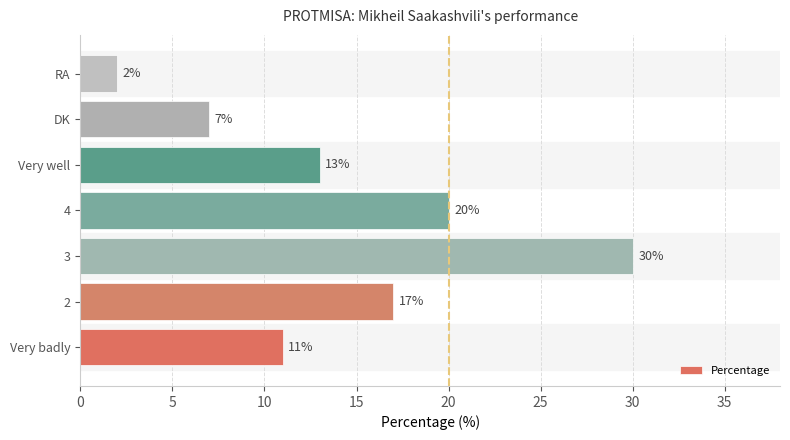

How many bars are there in total?

7